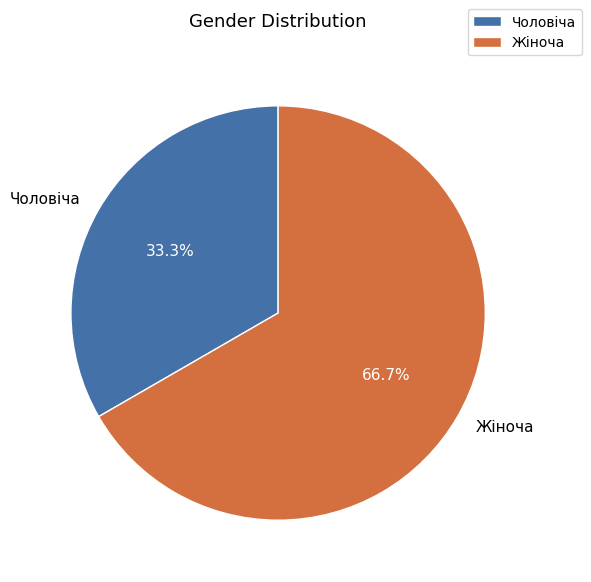

To the nearest percent, what is the difference between the Чоловіча and Жіноча slice percentages?

33%